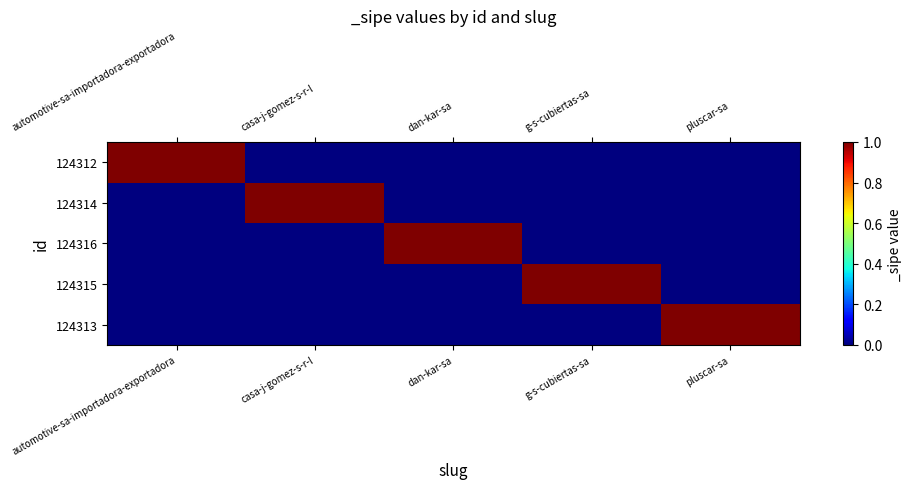

Reading left to right, what are all the values shown in this chart?

124312: automotive-sa-importadora-exportadora=1	casa-j-gomez-s-r-l=0	dan-kar-sa=0	g-s-cubiertas-sa=0	pluscar-sa=0
124314: automotive-sa-importadora-exportadora=0	casa-j-gomez-s-r-l=1	dan-kar-sa=0	g-s-cubiertas-sa=0	pluscar-sa=0
124316: automotive-sa-importadora-exportadora=0	casa-j-gomez-s-r-l=0	dan-kar-sa=1	g-s-cubiertas-sa=0	pluscar-sa=0
124315: automotive-sa-importadora-exportadora=0	casa-j-gomez-s-r-l=0	dan-kar-sa=0	g-s-cubiertas-sa=1	pluscar-sa=0
124313: automotive-sa-importadora-exportadora=0	casa-j-gomez-s-r-l=0	dan-kar-sa=0	g-s-cubiertas-sa=0	pluscar-sa=1